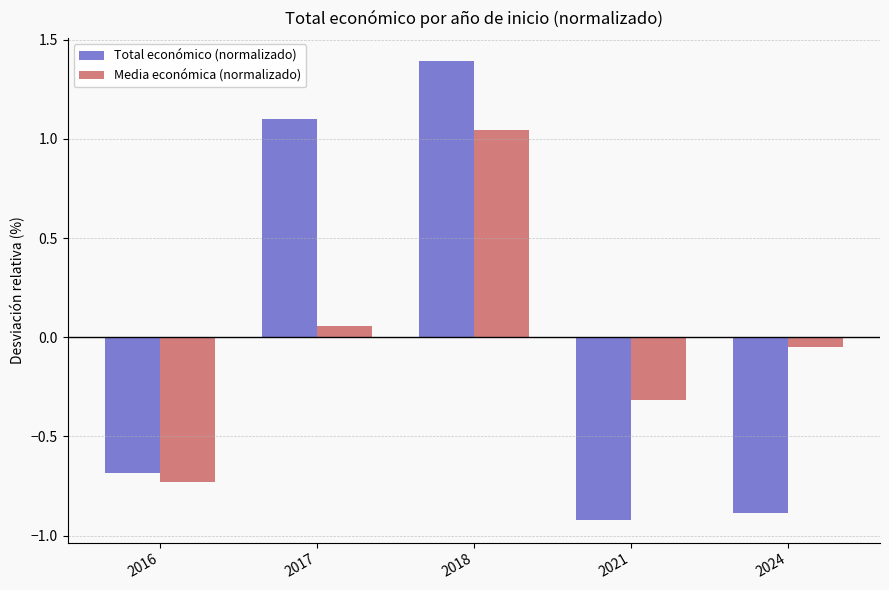

Which series changed the most between 2018 and 2021?

Total económico (normalizado)